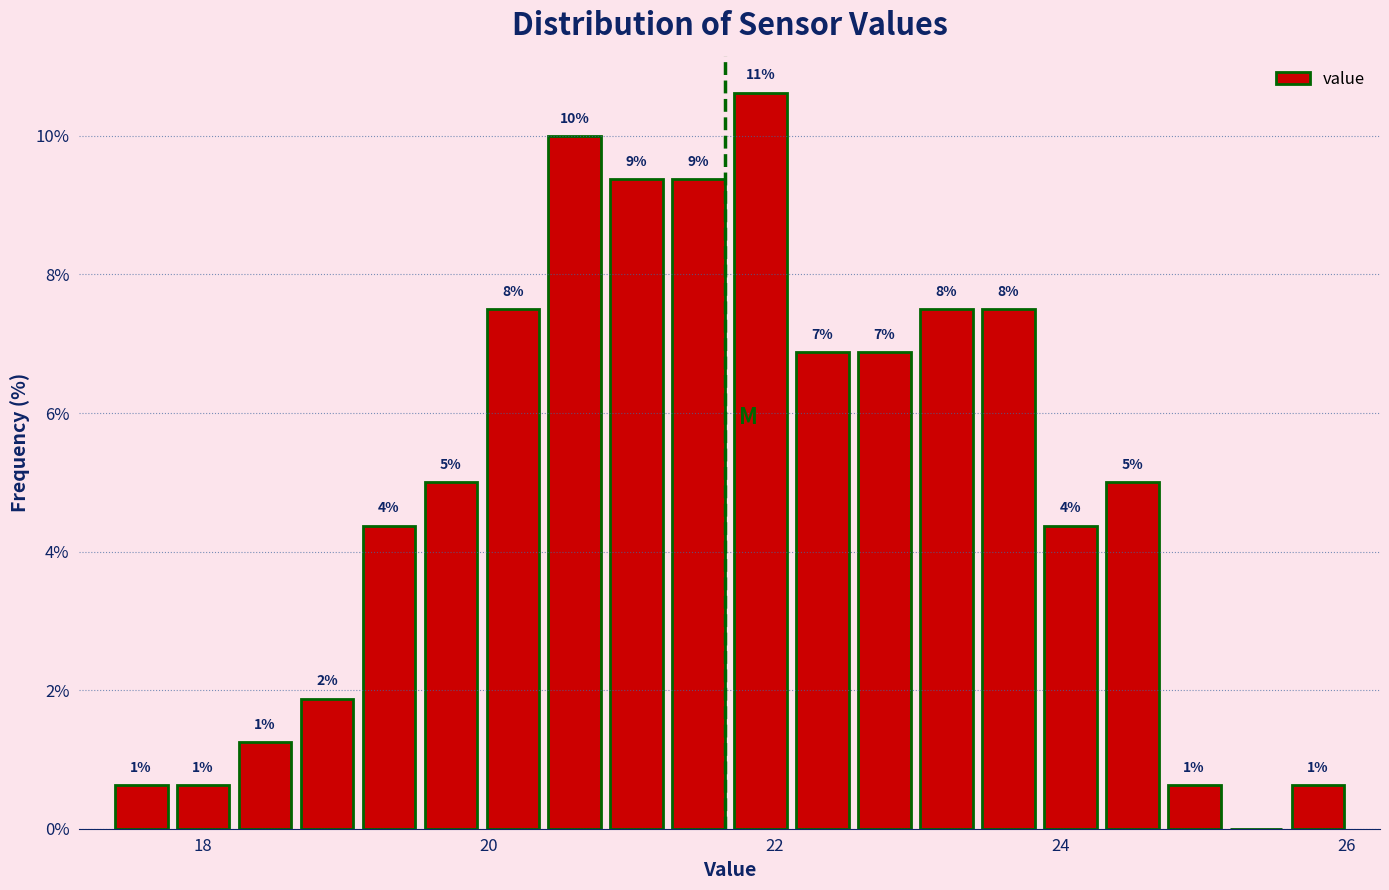

Read against the x-axis, roughly where is the centre of the tallest bar?

22.0